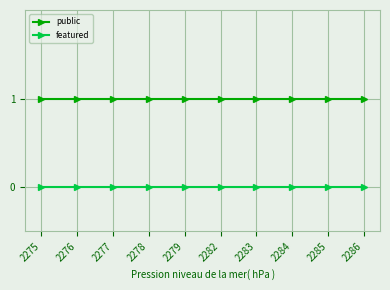

Reading right to left, transcribe all the data shown in this chart.

public: 1	1	1	1	1	1	1	1	1	1
featured: 0	0	0	0	0	0	0	0	0	0